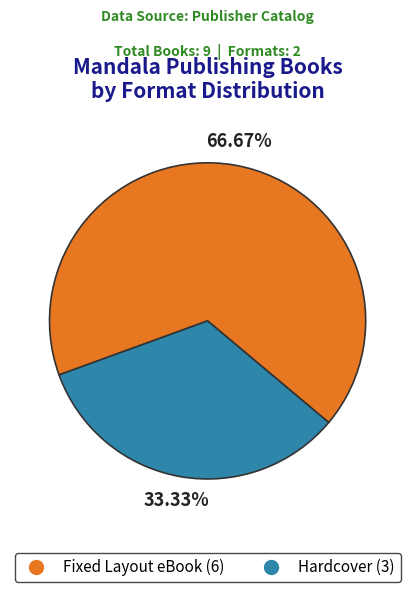

The Fixed Layout eBook slice represents 67% of the pie. True or false?

True